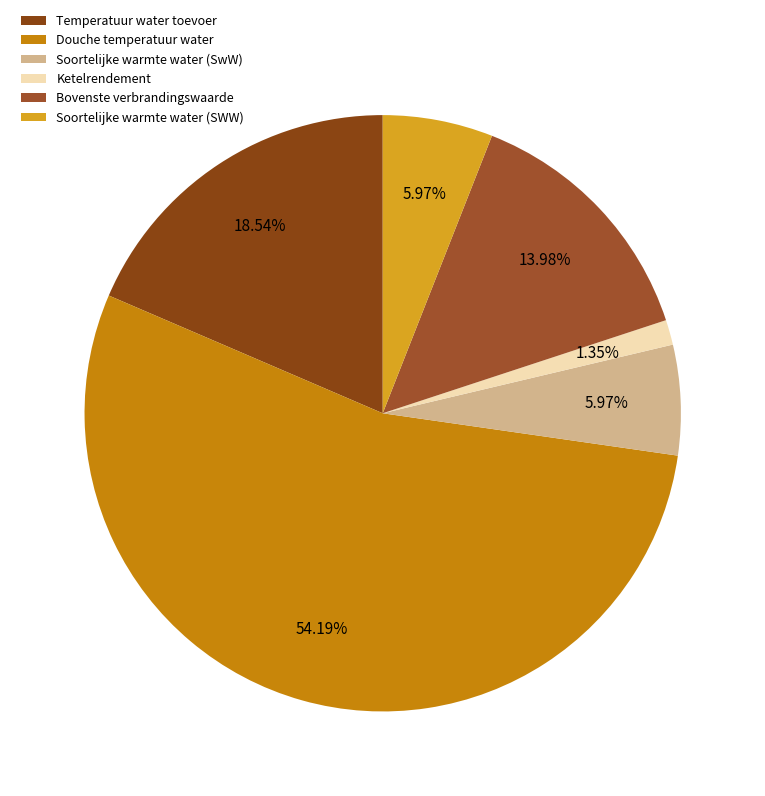

Rank the categories by value from lowest to highest.

Ketelrendement, Soortelijke warmte water (SwW), Soortelijke warmte water (SWW), Bovenste verbrandingswaarde, Temperatuur water toevoer, Douche temperatuur water